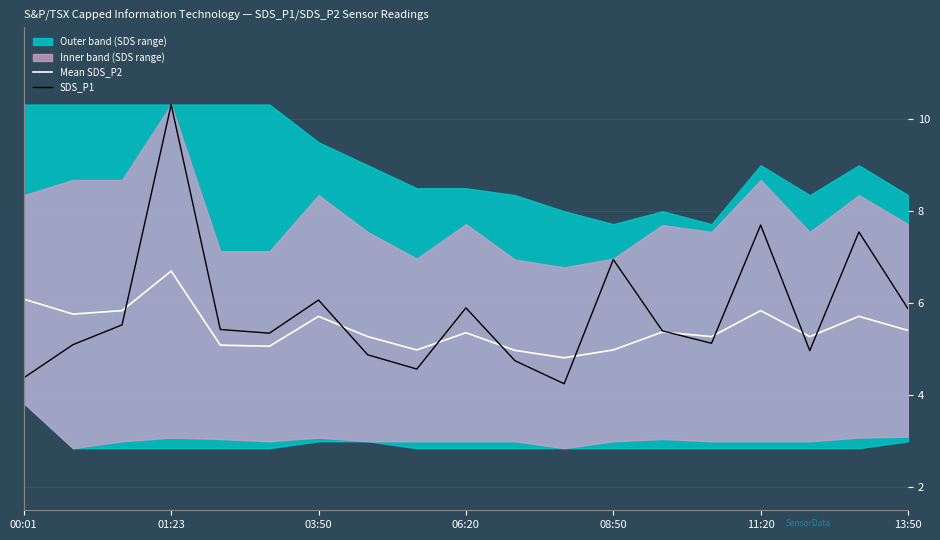

What is the minimum value shown in the chart?

4.2